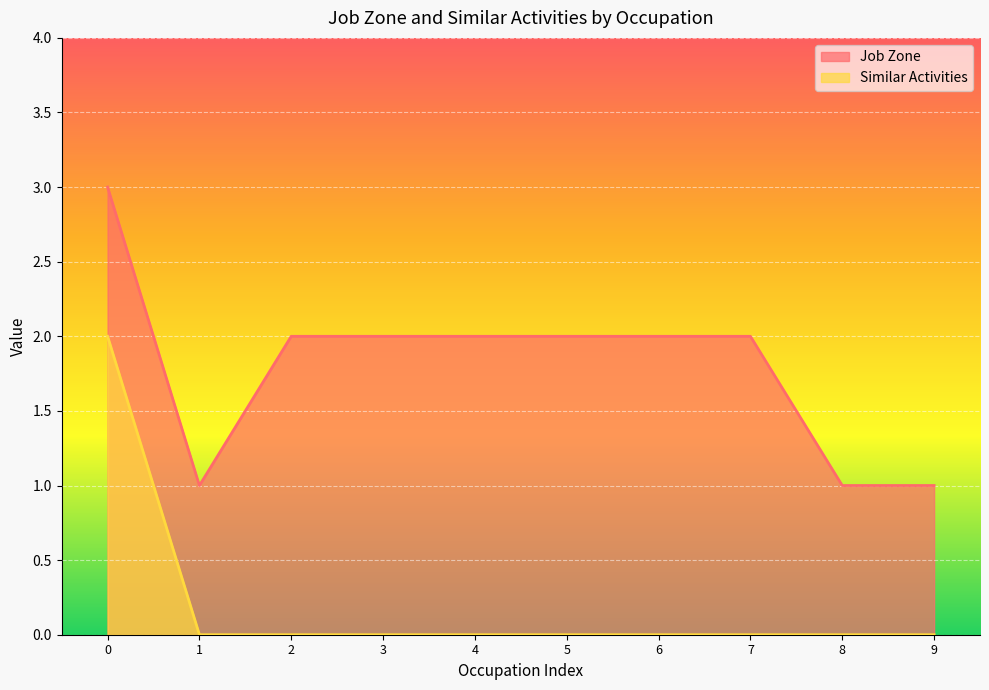

Is it true that Similar Activities equals 0 at 2?

True